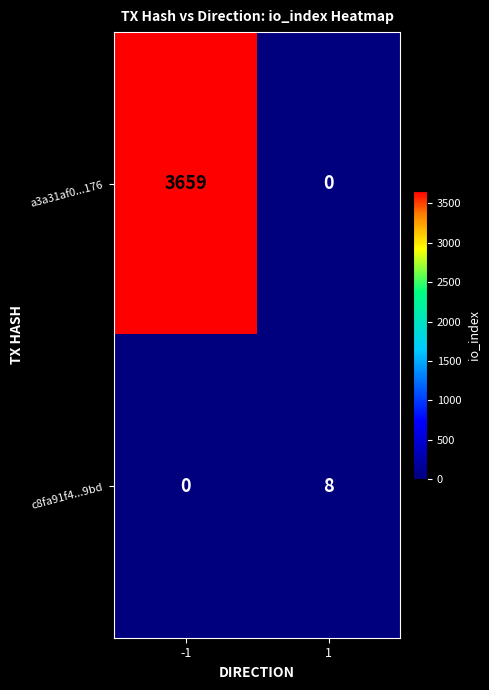

What is the maximum value for c8fa91f4...9bd?

8